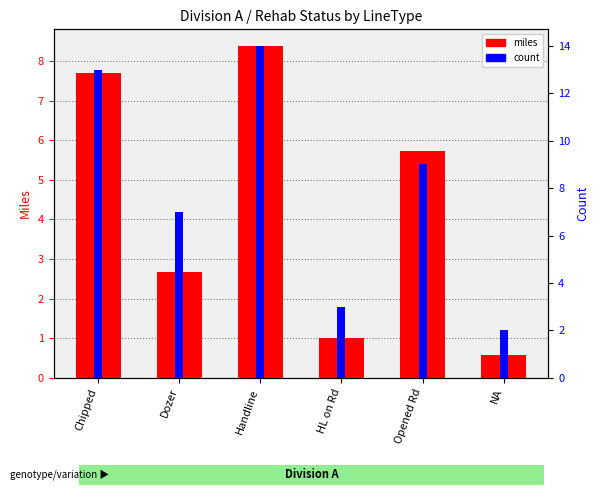

The value of miles at NA is 0.6. True or false?

True